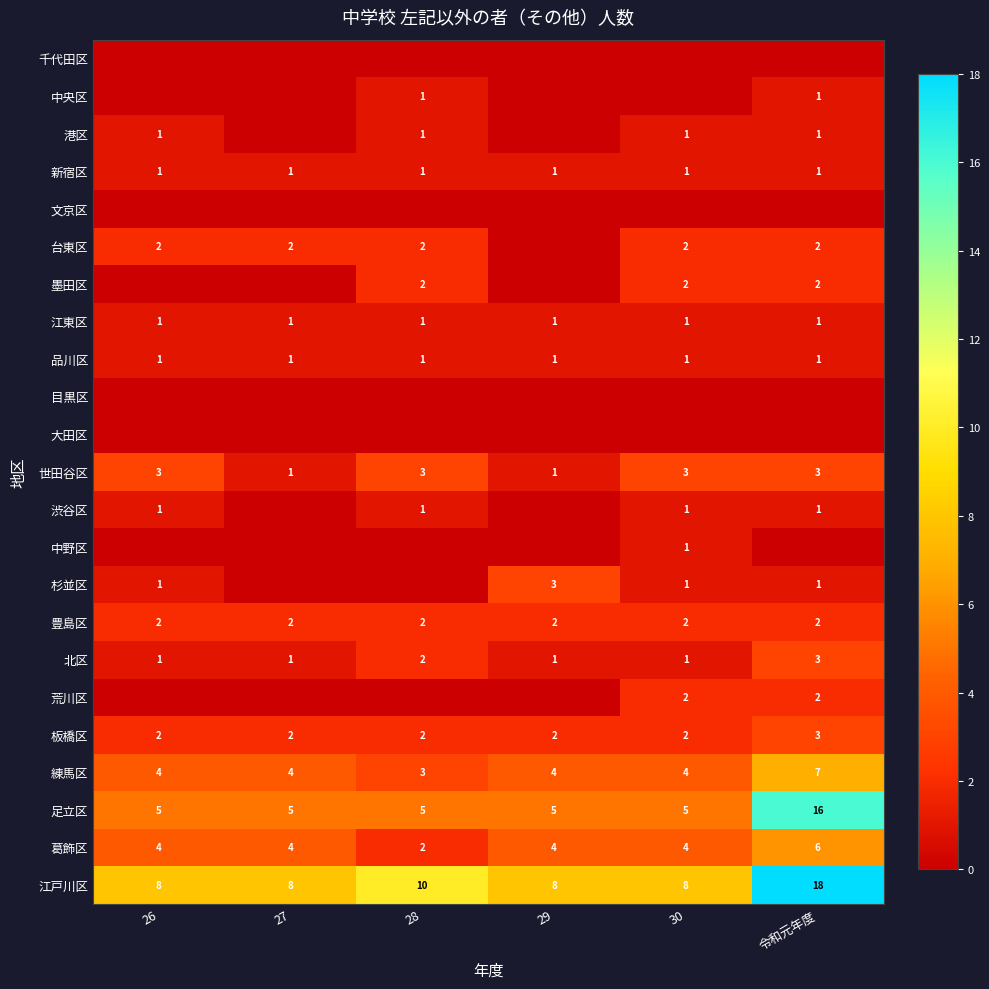

Between 令和元年度 and 29, which is larger?

令和元年度